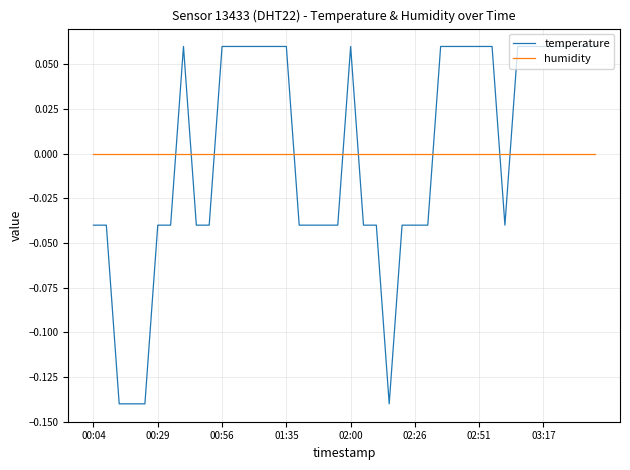

How many series are shown in this chart?

2